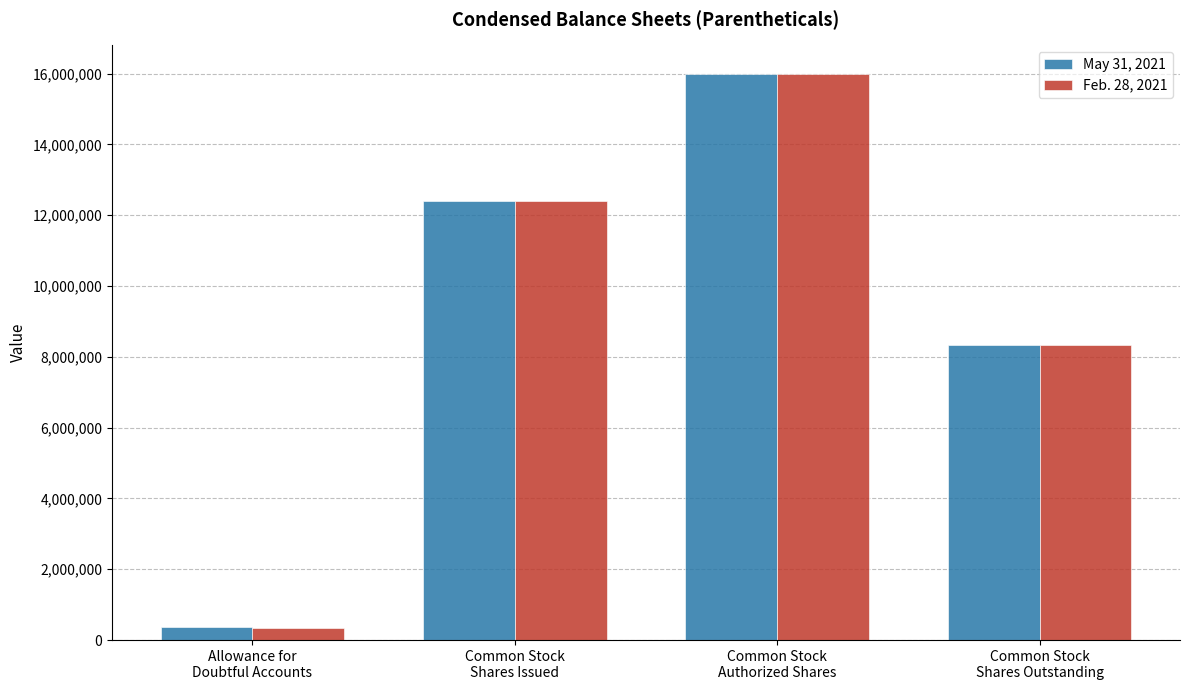

Count the May 31, 2021 values in the range 8348314 to 16000000.

3